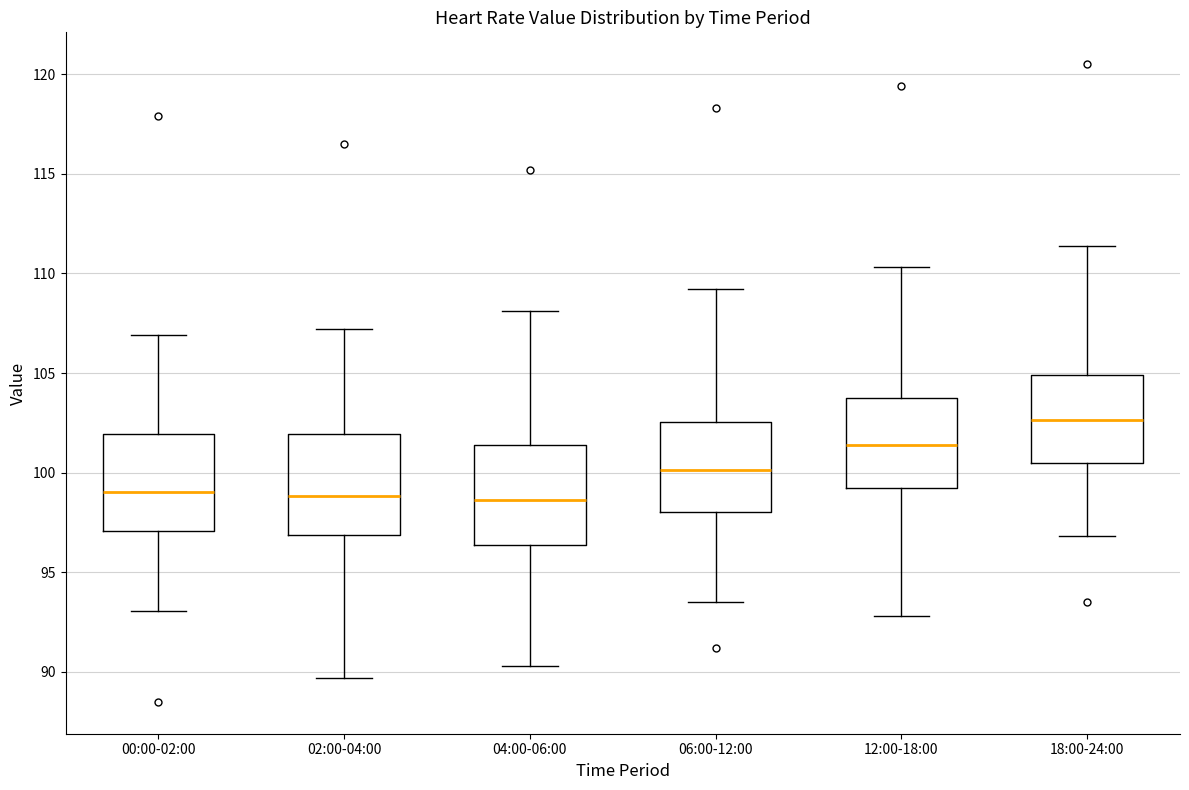

Reading left to right, transcribe this box plot: for each box, give where its median line is, the range the box spans, and where its two whiskers end, as read against the y-axis. The values are not printed on the chart, so give them approximately, as read against the axis.

00:00-02:00: median 99.0, box 97.0 to 102.0, whiskers 93.0 to 107.0
02:00-04:00: median 99.0, box 97.0 to 102.0, whiskers 89.5 to 107.0
04:00-06:00: median 98.5, box 96.5 to 101.5, whiskers 90.5 to 108.0
06:00-12:00: median 100.0, box 98.0 to 102.5, whiskers 93.5 to 109.0
12:00-18:00: median 101.5, box 99.5 to 103.5, whiskers 93.0 to 110.5
18:00-24:00: median 102.5, box 100.5 to 105.0, whiskers 97.0 to 111.5